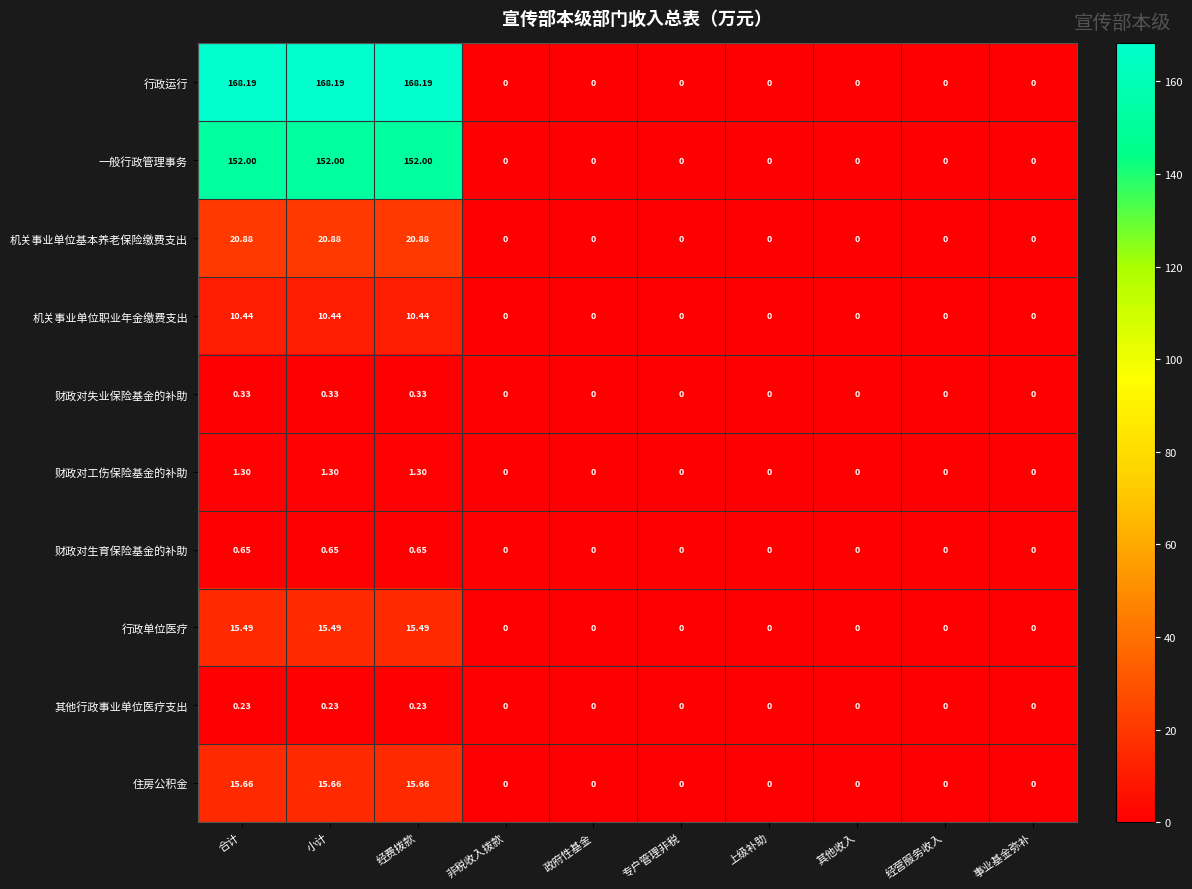

Which series has the widest spread of values?

行政运行